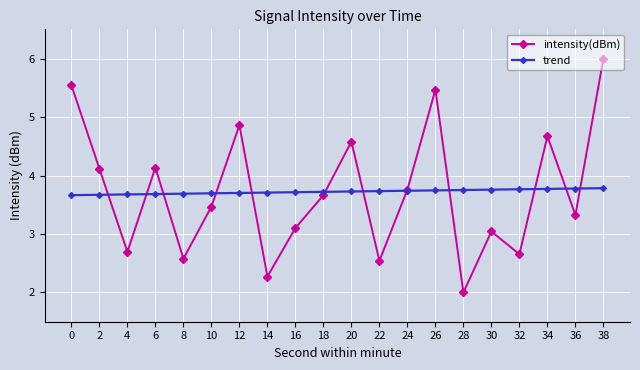

What is the difference between the intensity(dBm) values at 8 and 38?

3.4